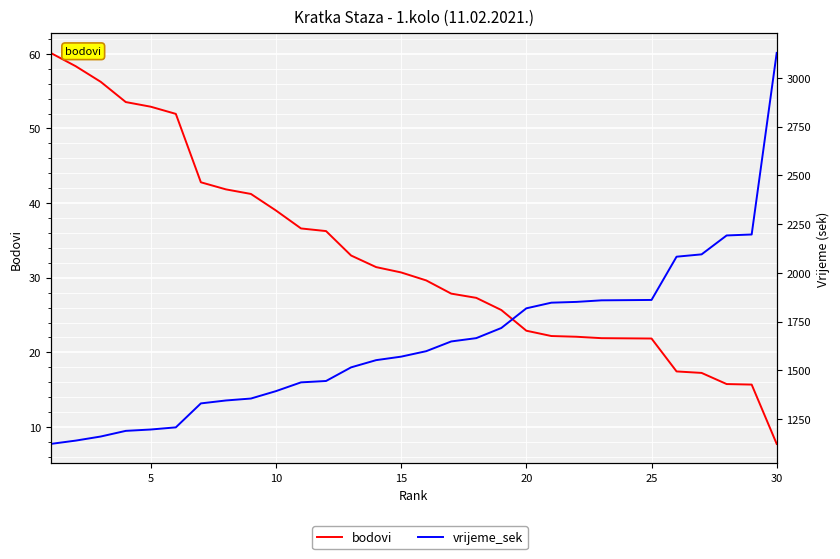

Which series has the largest total across all categories?

vrijeme_sek